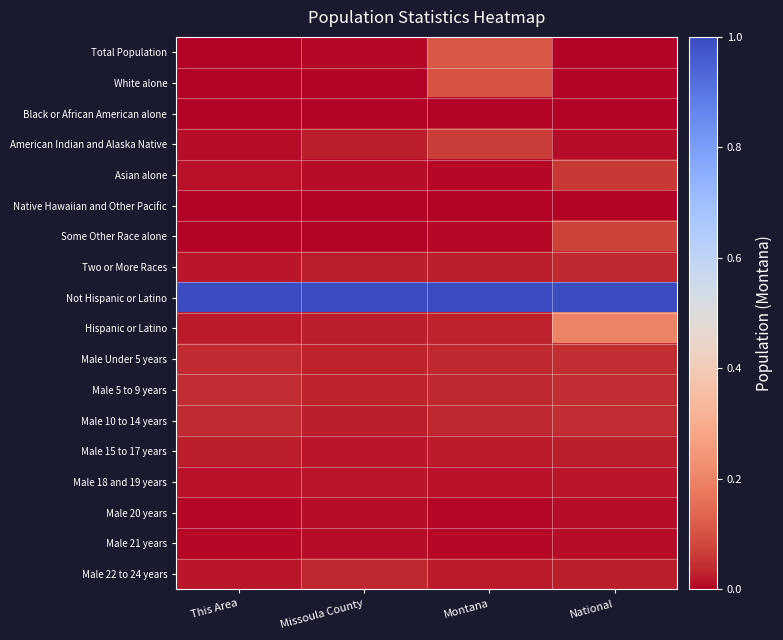

At Montana, list the series in order from largest to smallest.

Not Hispanic or Latino, Total Population, White alone, American Indian and Alaska Native, Male Under 5 years, Male 10 to 14 years, Male 5 to 9 years, Hispanic or Latino, Two or More Races, Male 22 to 24 years, Male 15 to 17 years, Male 18 and 19 years, Male 21 years, Male 20 years, Asian alone, Some Other Race alone, Black or African American alone, Native Hawaiian and Other Pacific